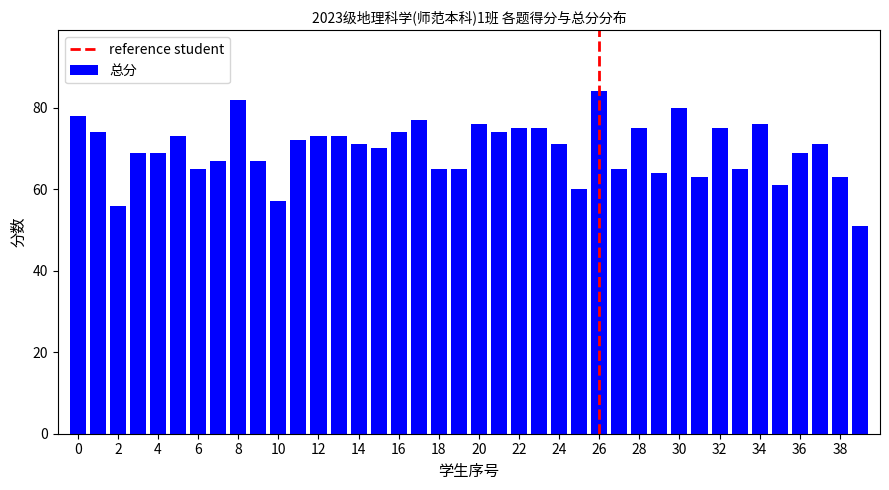

What is the value of the 34th bar from the left?

65